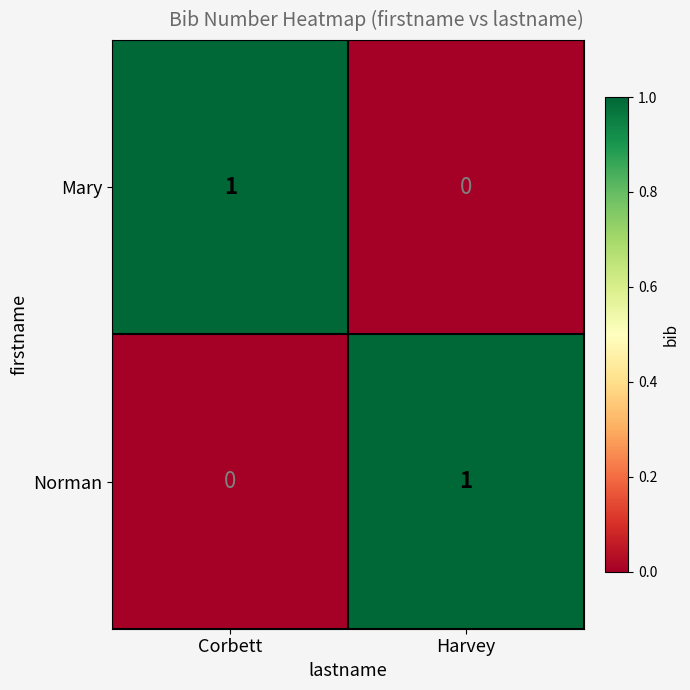

Where is Mary nearest to the value 0?

Harvey